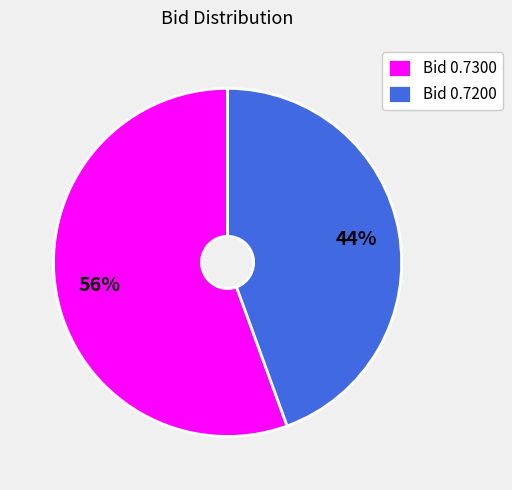

To the nearest percent, what percentage of the pie is Bid 0.7300?

56%